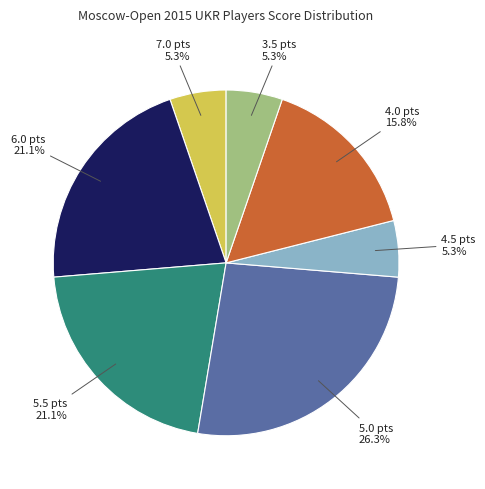

Does any single category account for the majority?

No